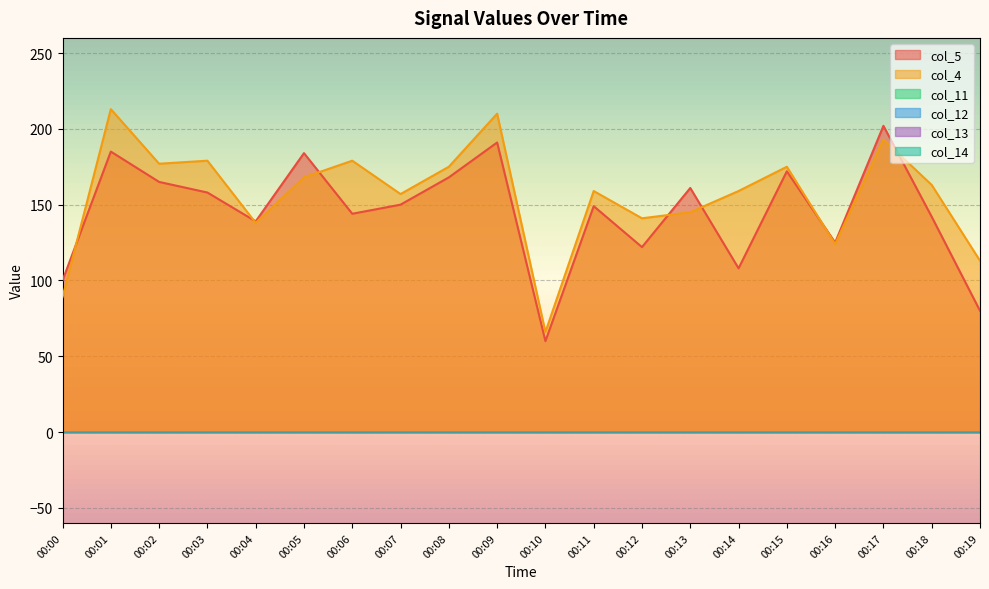

Is the value of col_4 at 00:06 greater than the value of col_12 at 00:15?

Yes